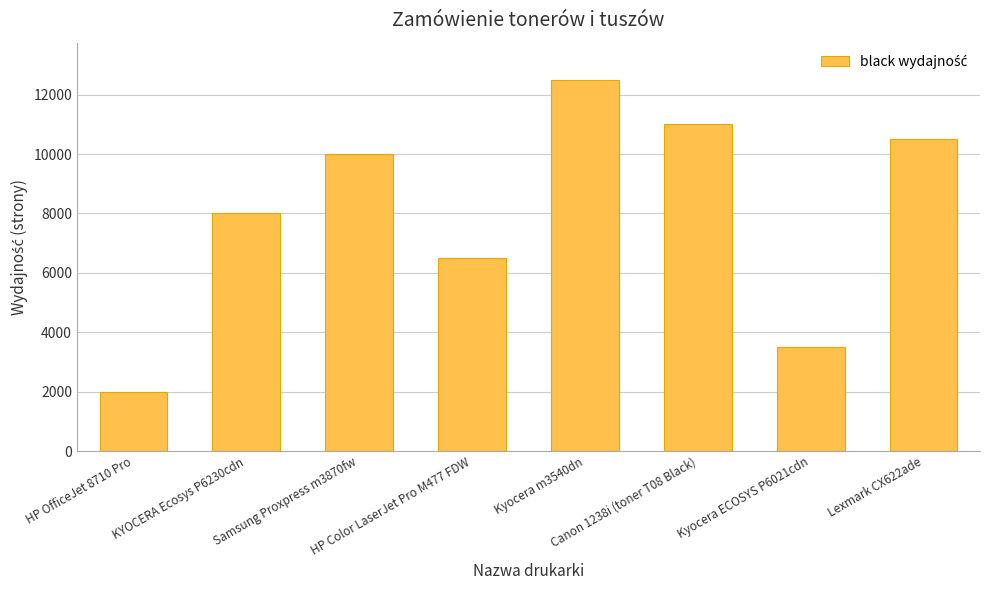

The value at Kyocera ECOSYS P6021cdn is 3500. True or false?

True